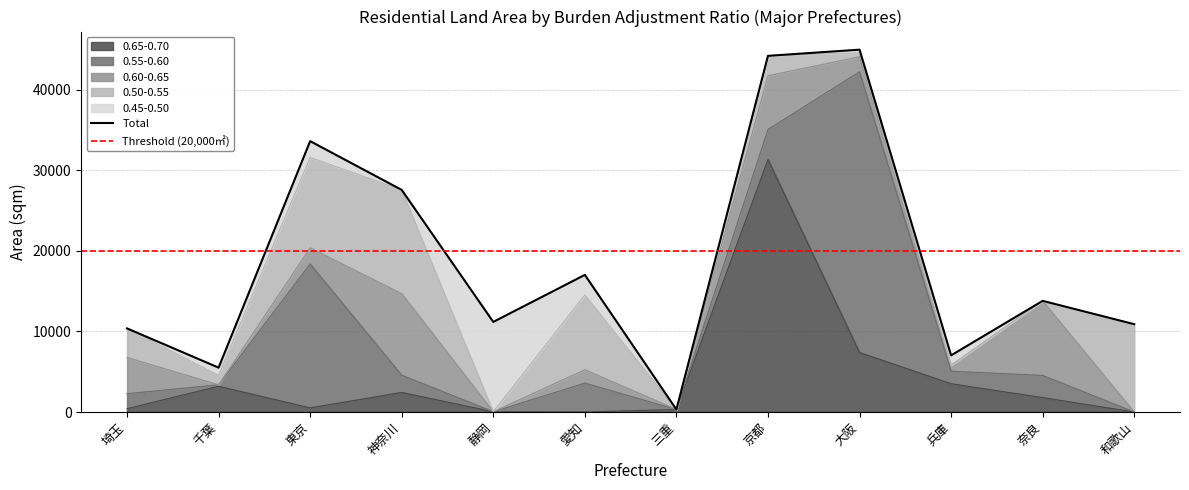

True or false: 0.50-0.55 and 0.45-0.50 intersect in this chart.

True